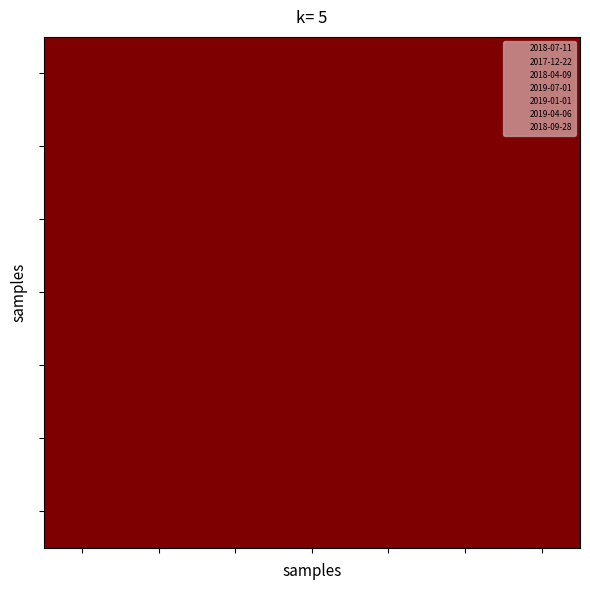

How many data points does each series have?

7